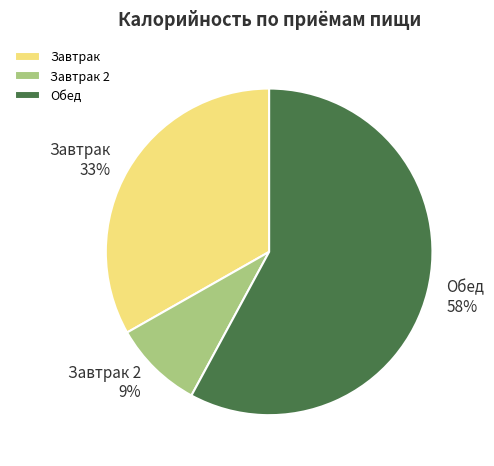

How many slices are in this pie chart?

3